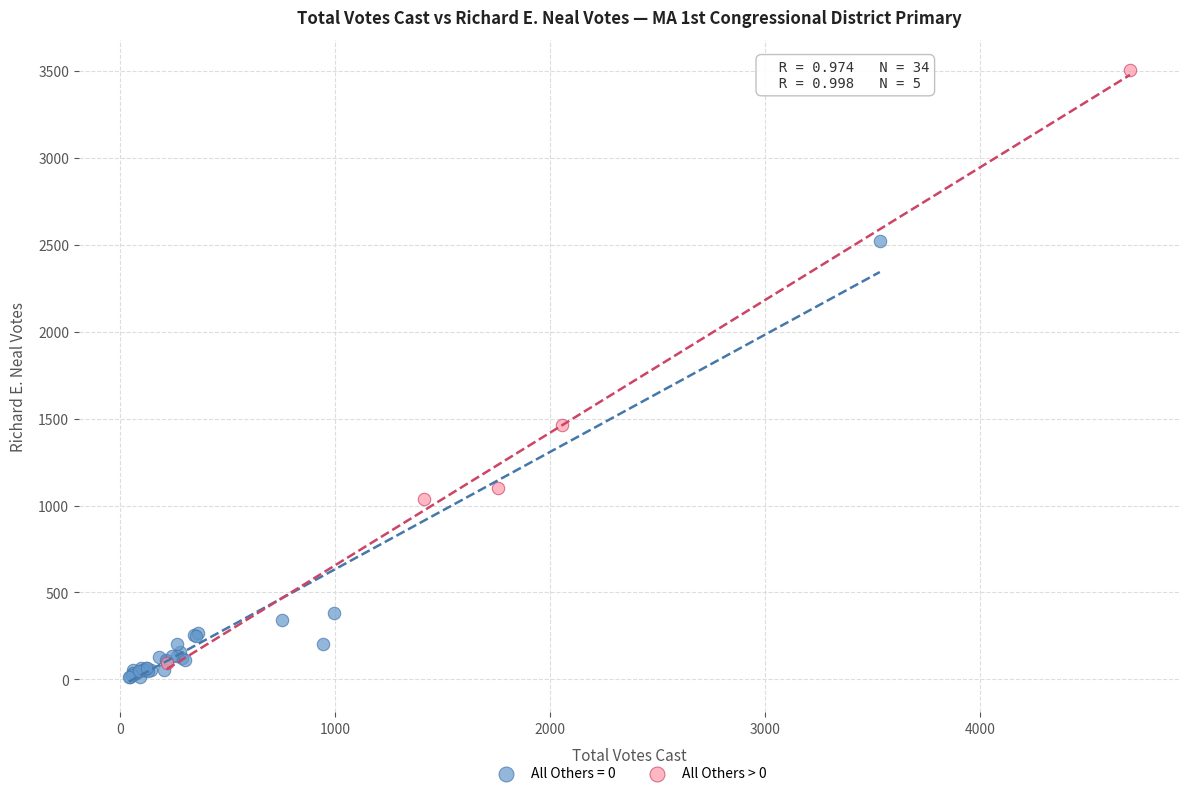

Which series has the largest Y range (max minus min)?

All Others > 0